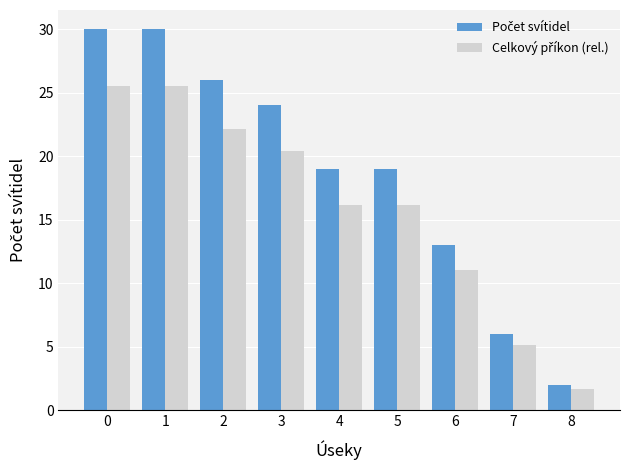

What is the spread (max minus min) of values at 7?

0.9